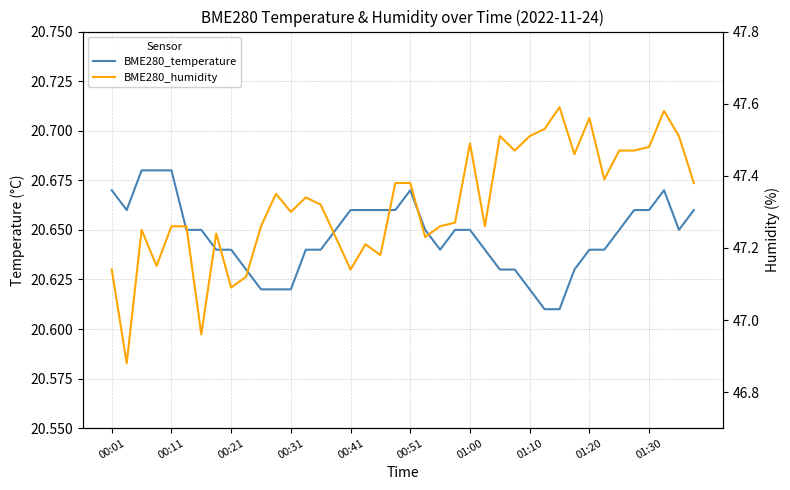

Which series has the largest total across all categories?

BME280_humidity